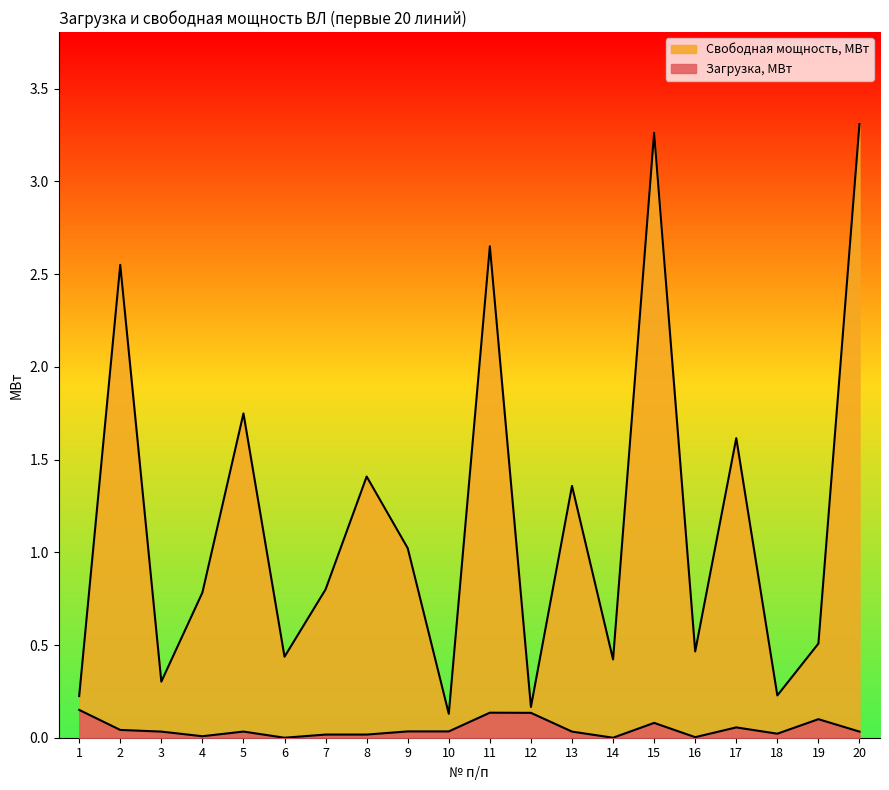

Where is the first local minimum for Свободная мощность, МВт?

3